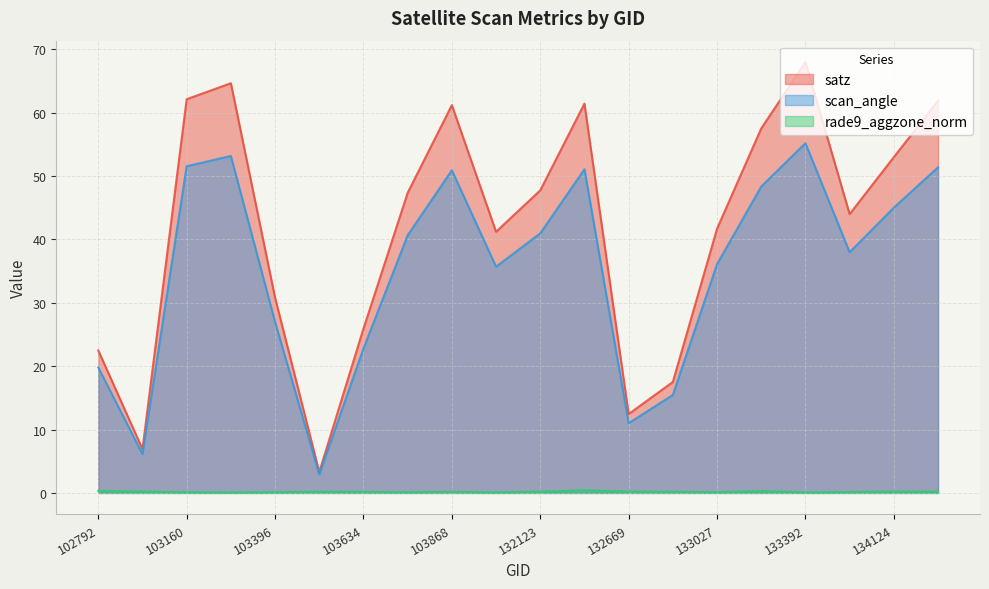

Which category has the lowest value in the rade9_aggzone_norm series?

103270